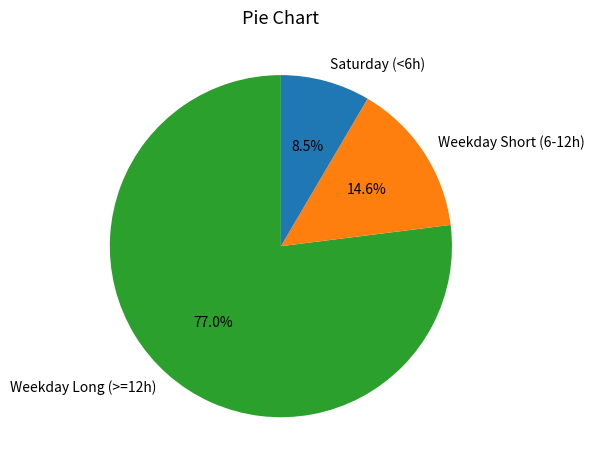

Do Saturday (<6h) and Weekday Short (6-12h) together represent more than half of the pie?

No